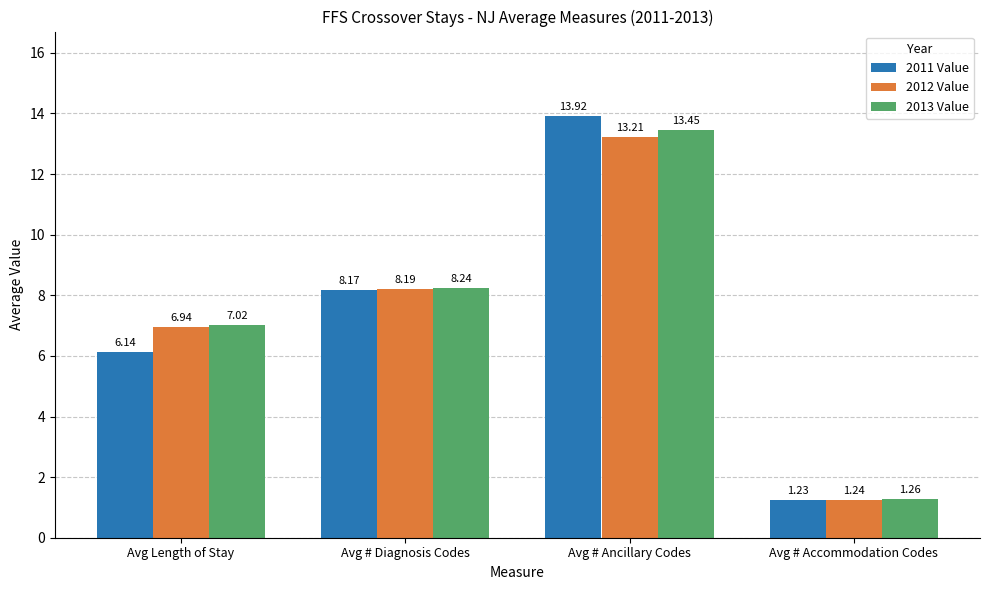

How many groups of bars are there?

4